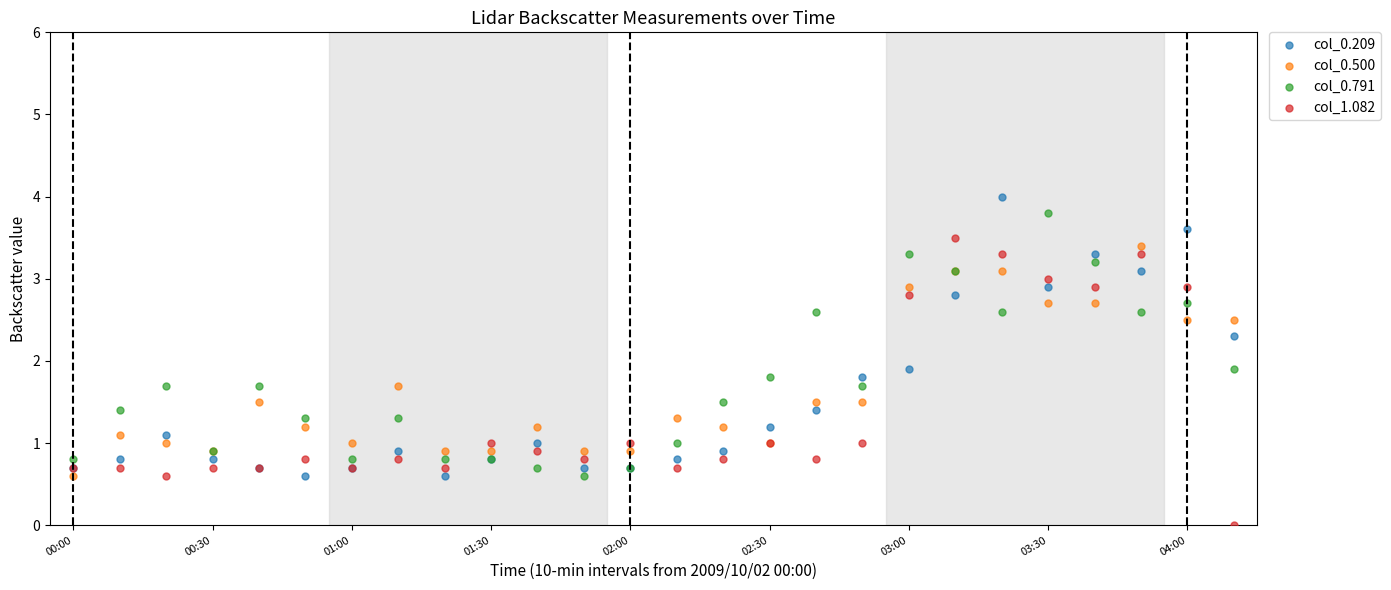

Which series reaches the minimum Y coordinate?

col_1.082